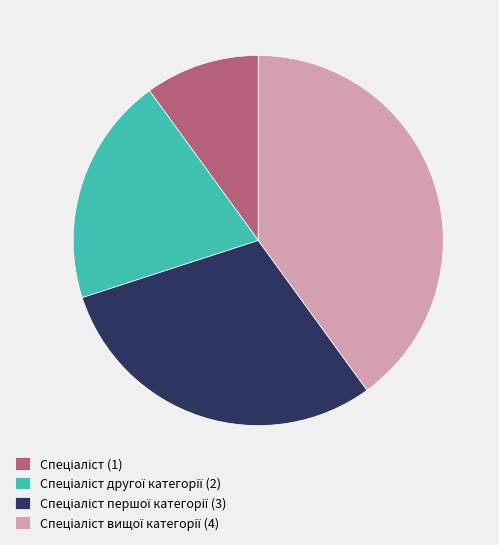

Is there a majority slice in this chart?

No